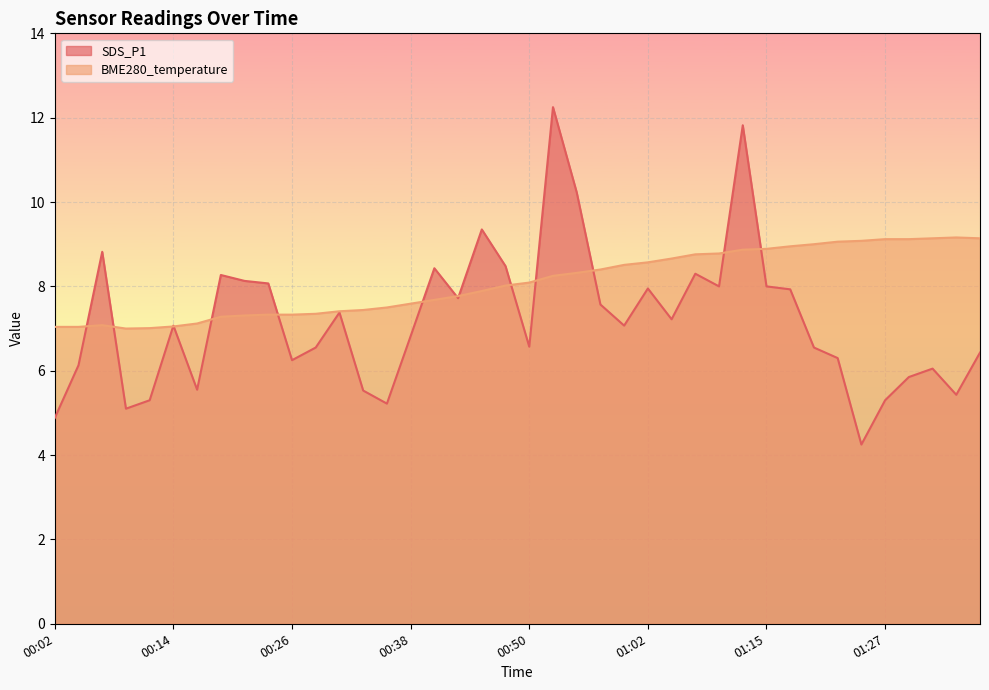

The value of SDS_P1 at 00:07 is 11.9. True or false?

False